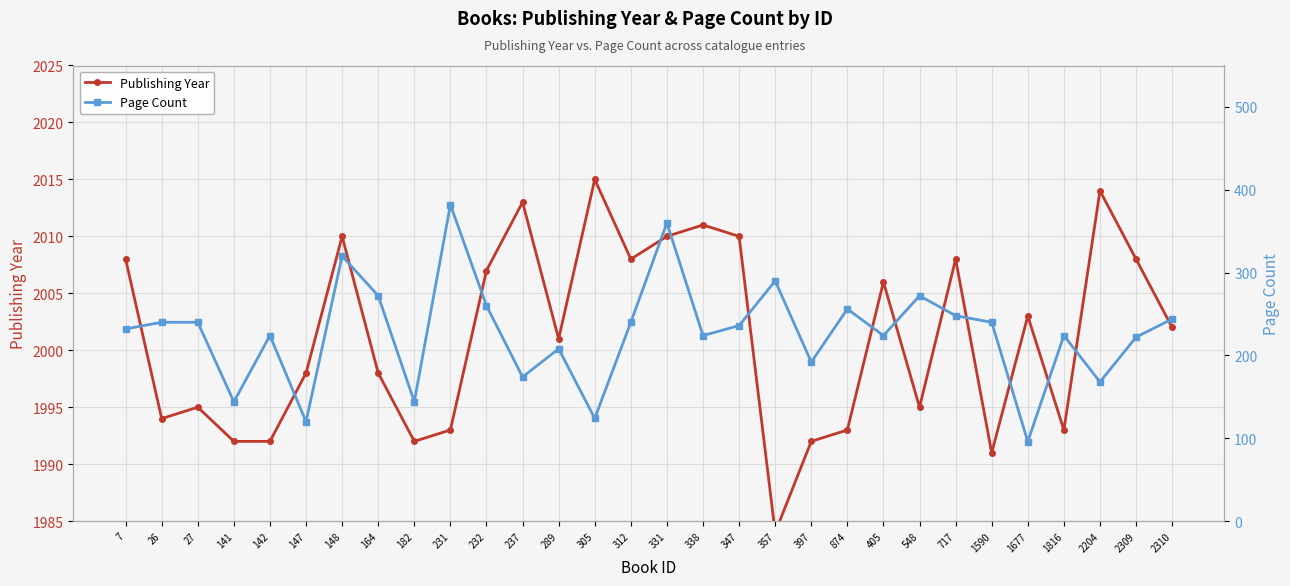

How many values in the Publishing Year series are below 2002?

15